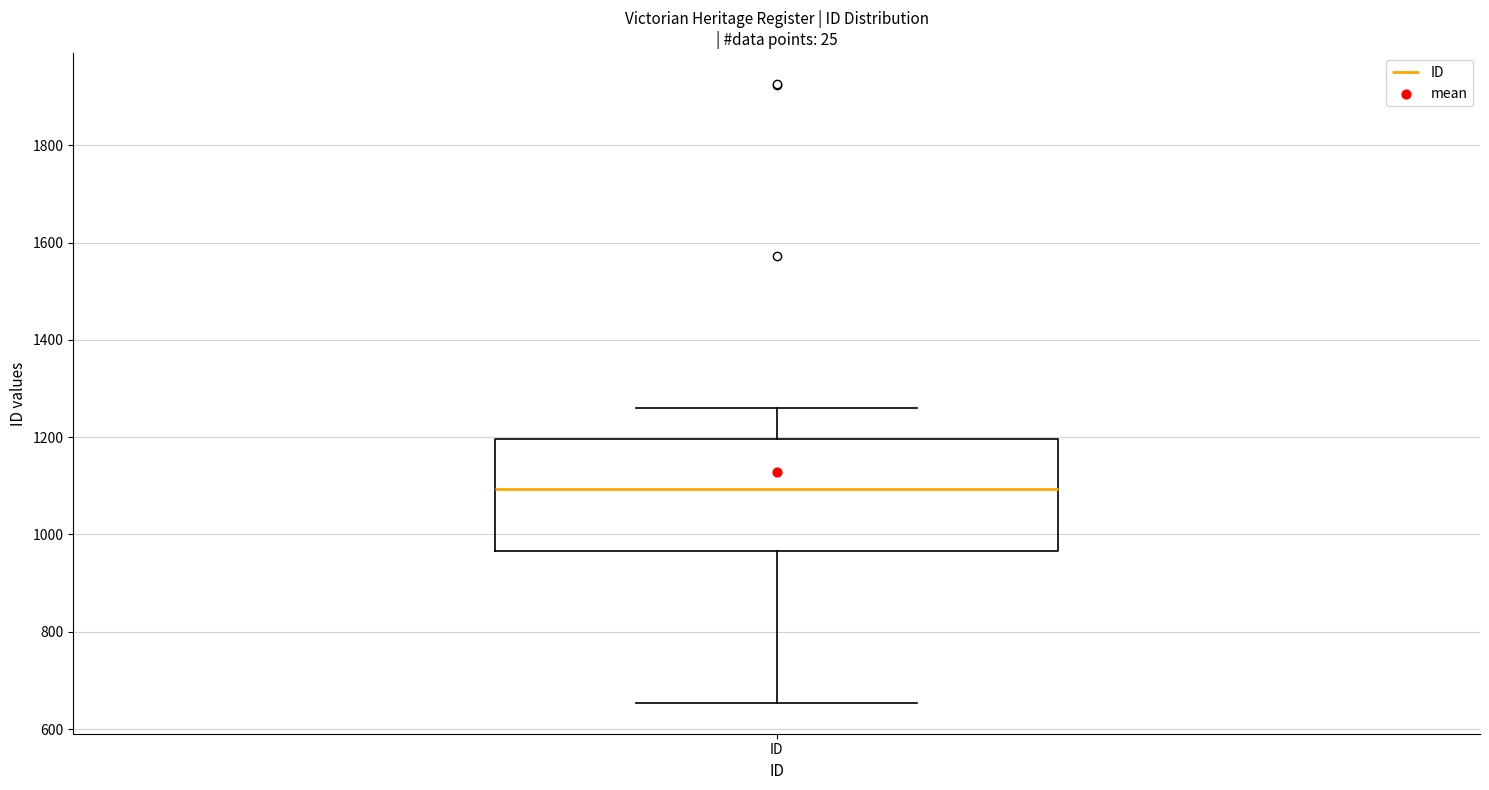

Where is the lower edge of the box for ID on the y-axis? The values are not printed on the chart, so give them approximately, as read against the axis.

960